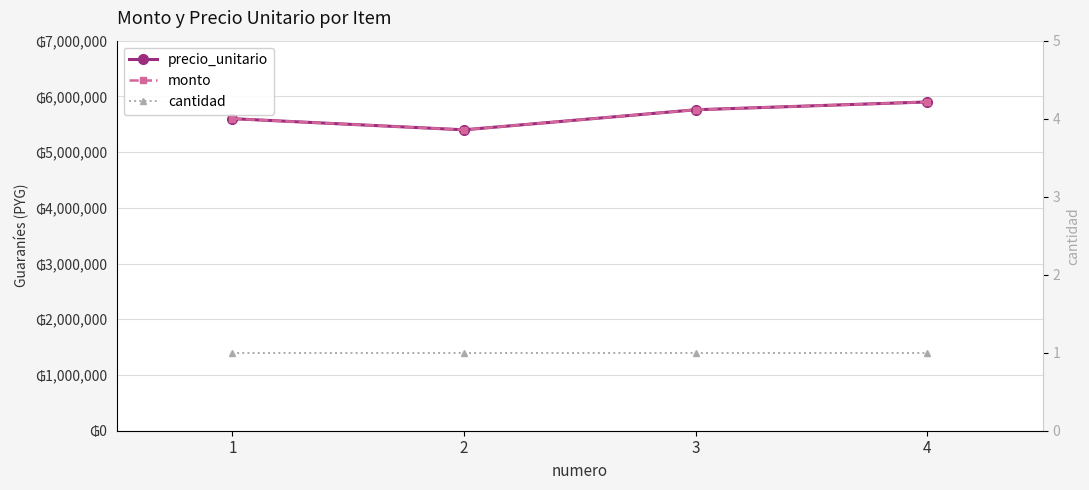

True or false: cantidad has more than 0 points higher than both neighbors.

False